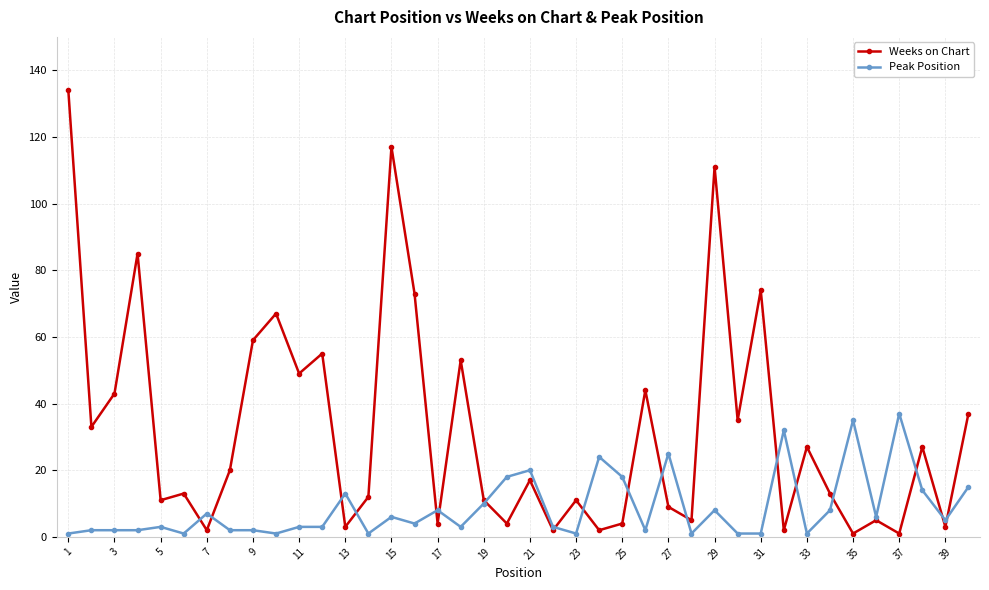

Reading left to right, list all the values displayed in this chart.

Weeks on Chart: 134	33	43	85	11	13	2	20	59	67	49	55	3	12	117	73	4	53	11	4	17	2	11	2	4	44	9	5	111	35	74	2	27	13	1	5	1	27	3	37
Peak Position: 1	2	2	2	3	1	7	2	2	1	3	3	13	1	6	4	8	3	10	18	20	3	1	24	18	2	25	1	8	1	1	32	1	8	35	6	37	14	5	15